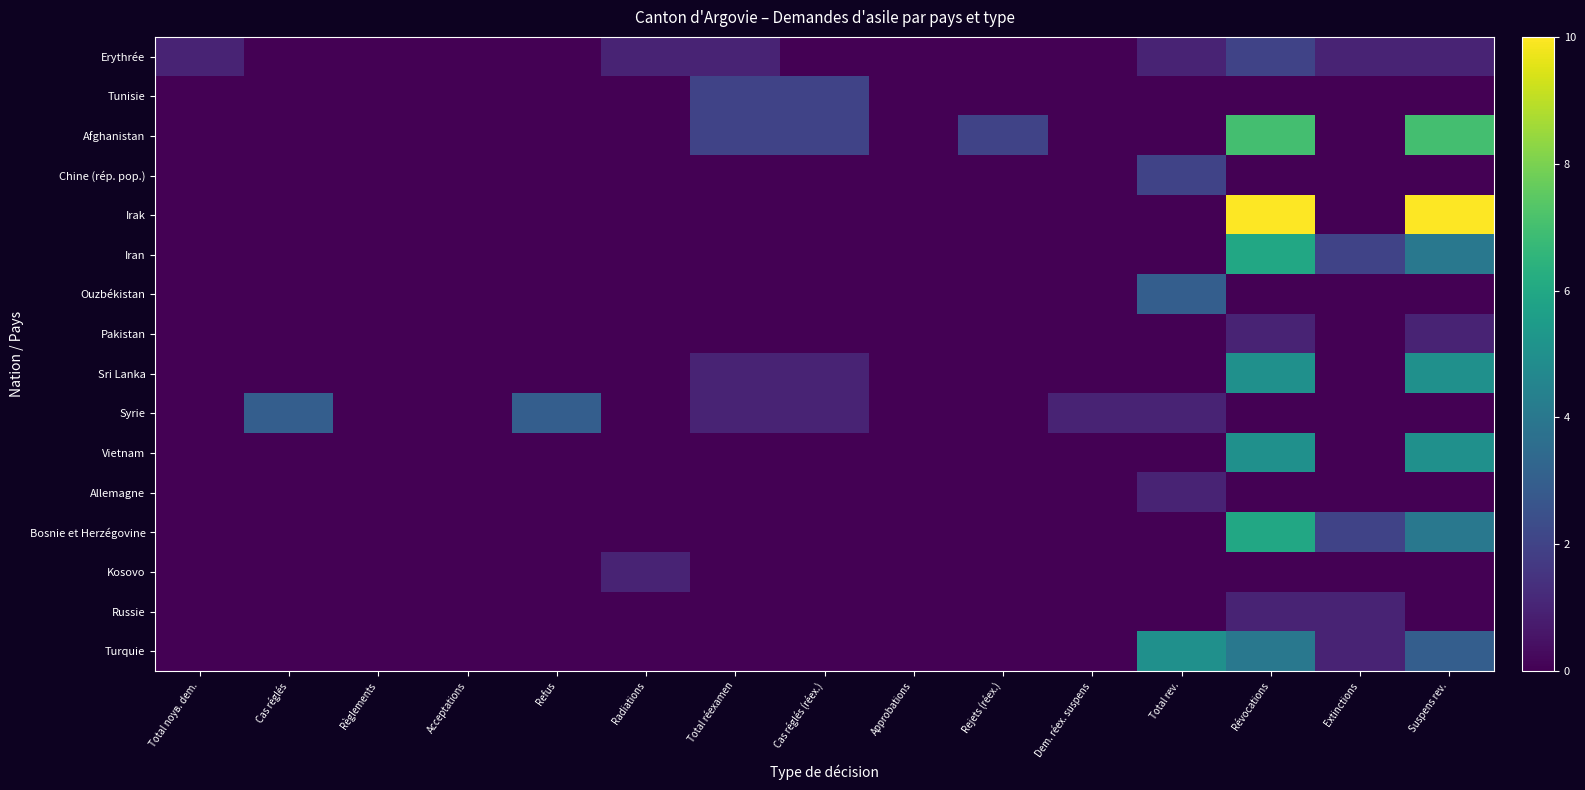

How many distinct data groups are displayed?

16